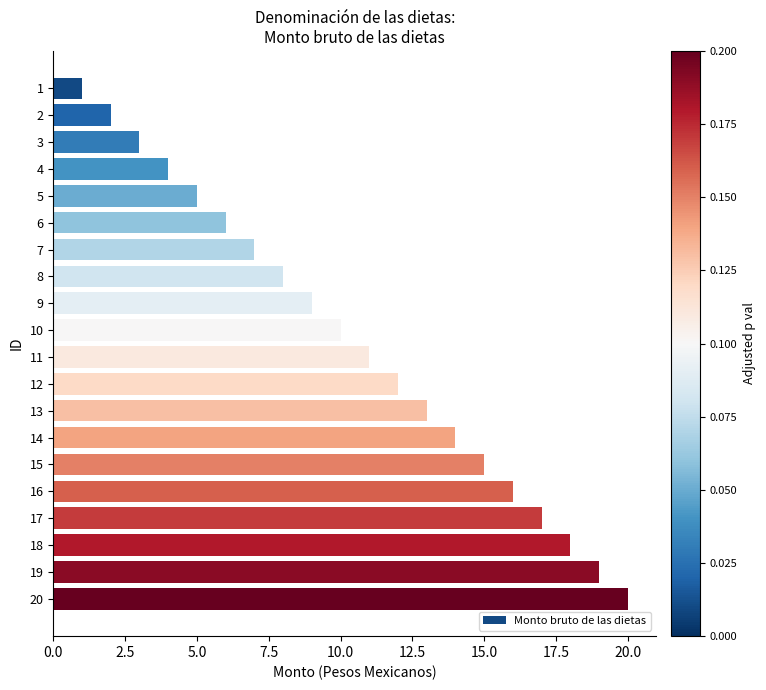

What is the change in value from 16 to 20?

+4